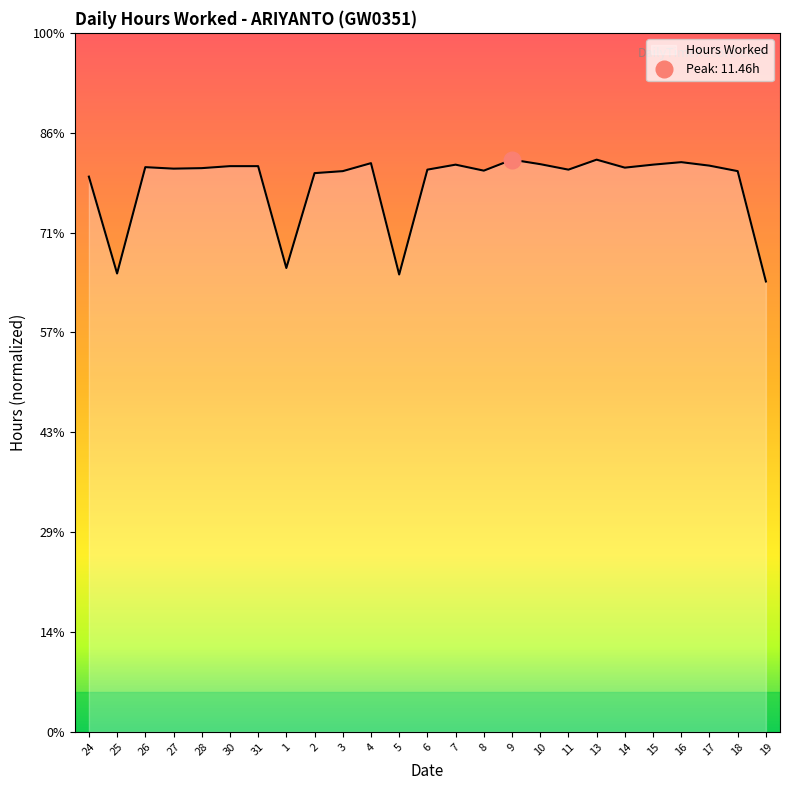

Between 25 and 13, which is larger?

13